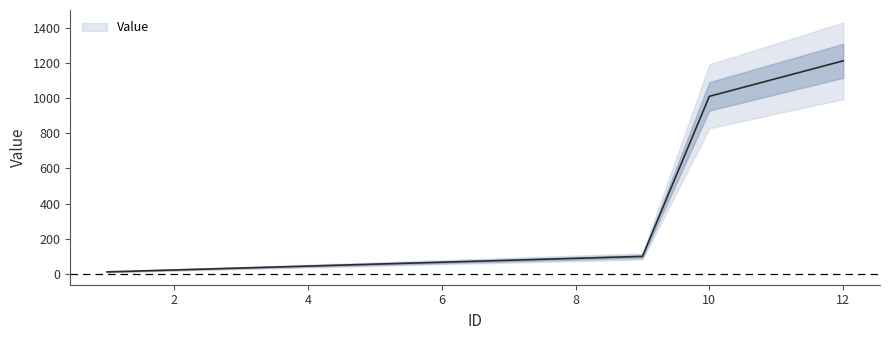

Reading left to right, transcribe all the data shown in this chart.

1=11	2=22	3=33	4=44	5=55	6=66	7=77	8=88	9=99	10=1010	11=1111	12=1212